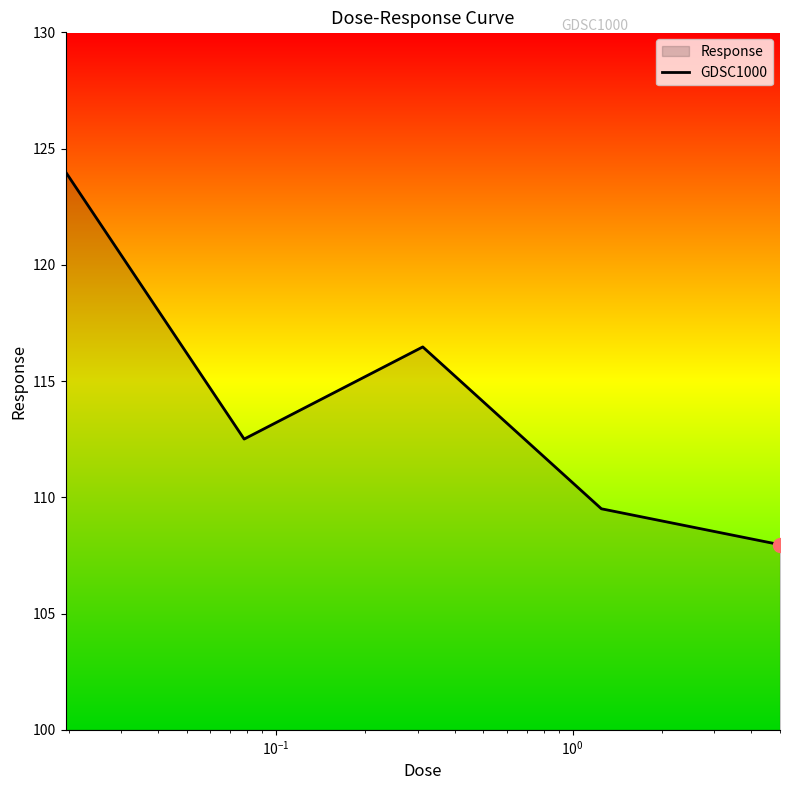

What is the average value?

114.1